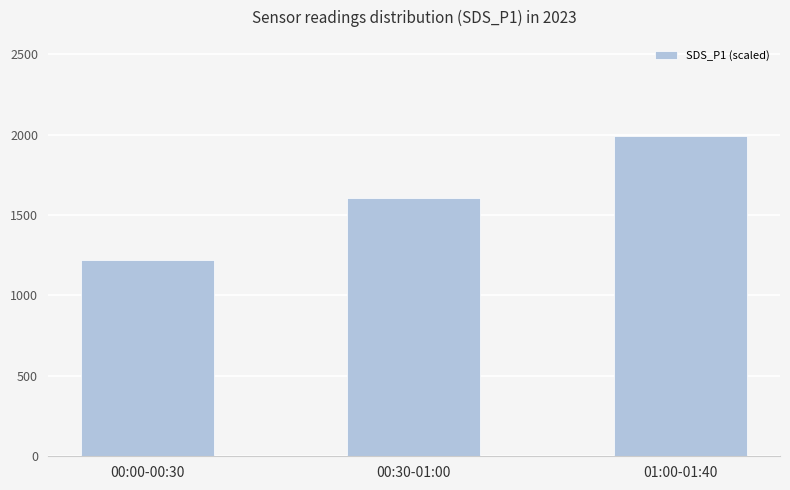

Which category has the highest value across all series?

01:00-01:40